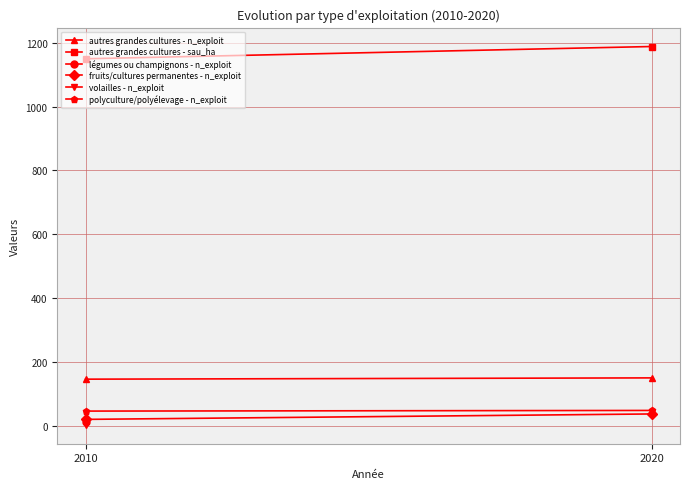

What is the minimum value for autres grandes cultures - sau_ha?

1149.9